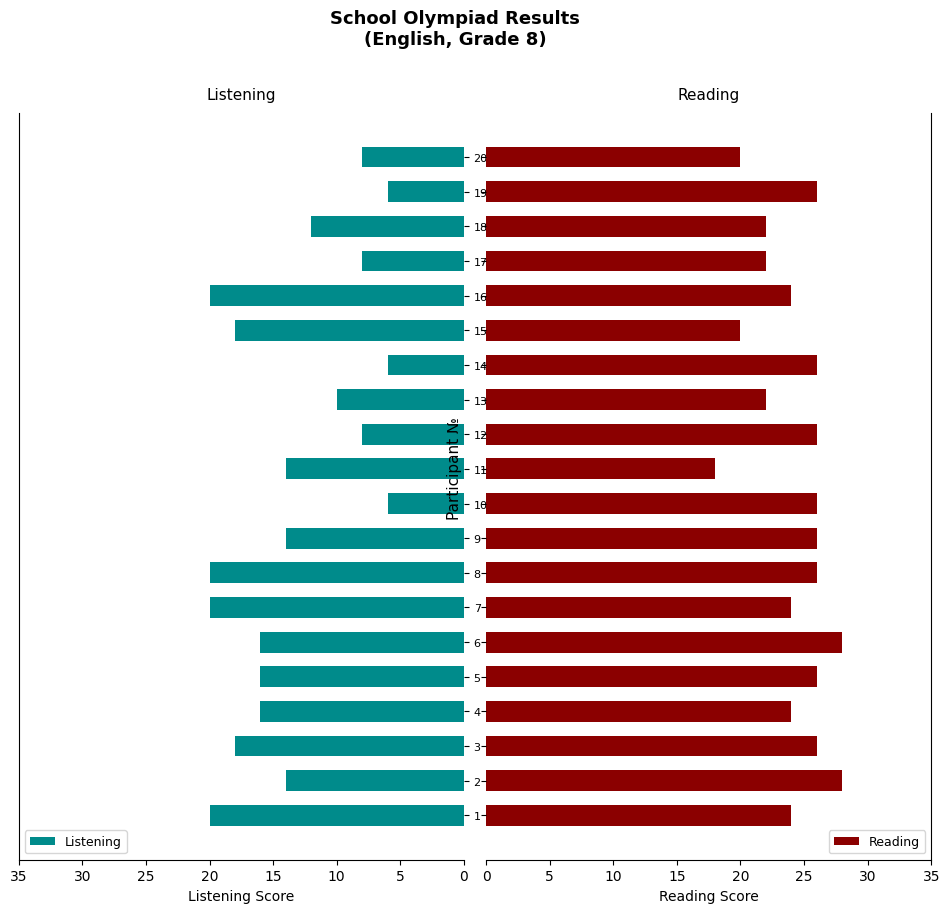

How many Reading values are between 22 and 26?

15